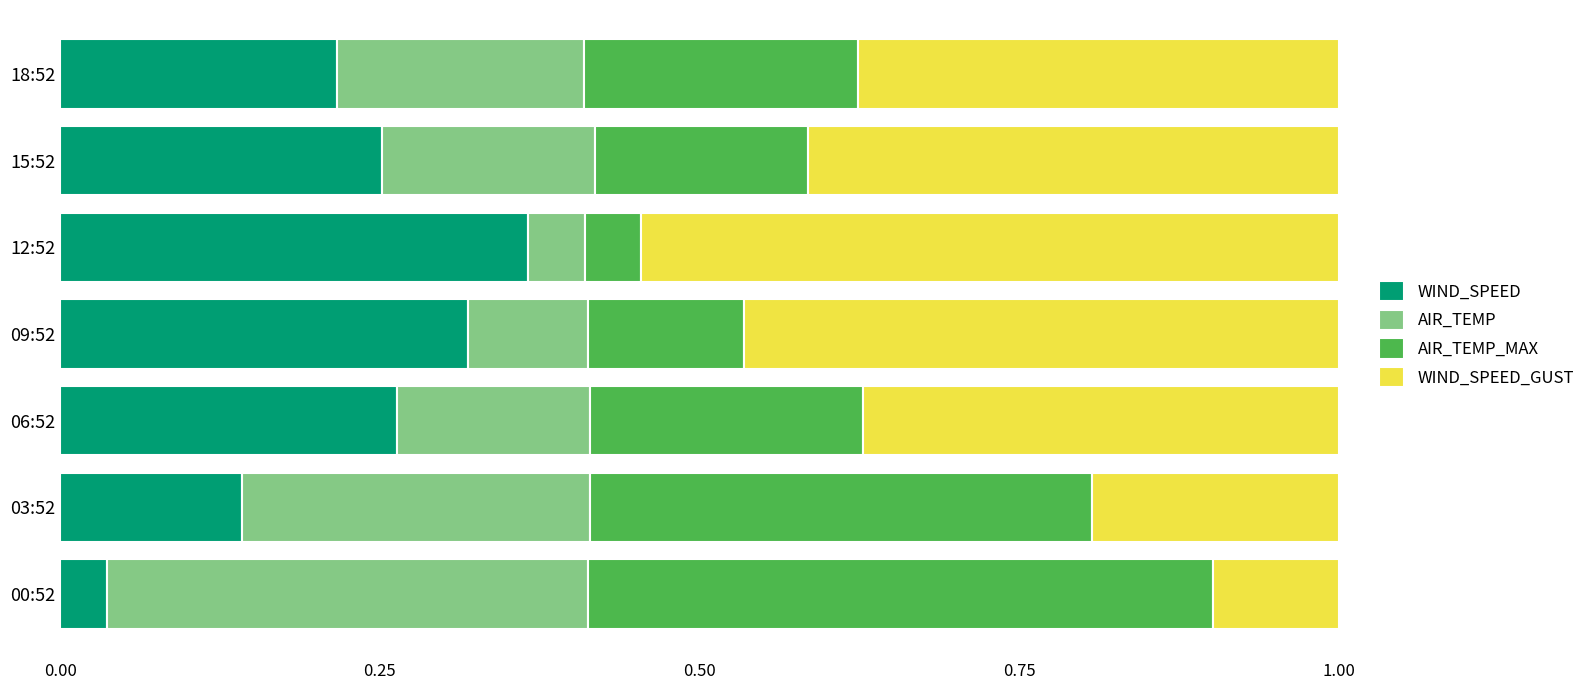

The WIND_SPEED series shows 0.1 at 03:52. True or false?

True